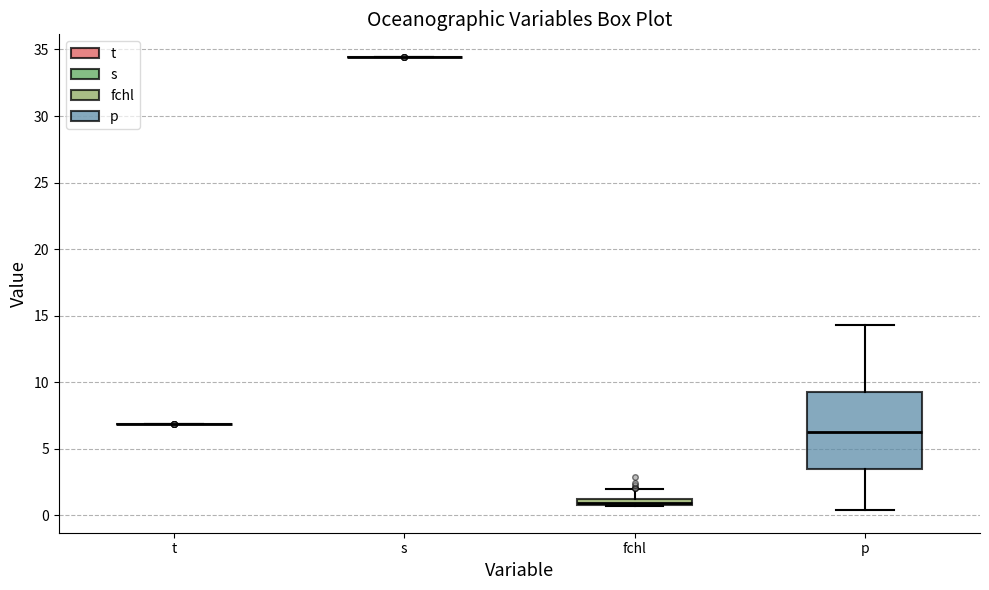

Comparing the boxes themselves (not the whiskers), which one is the tallest?

p